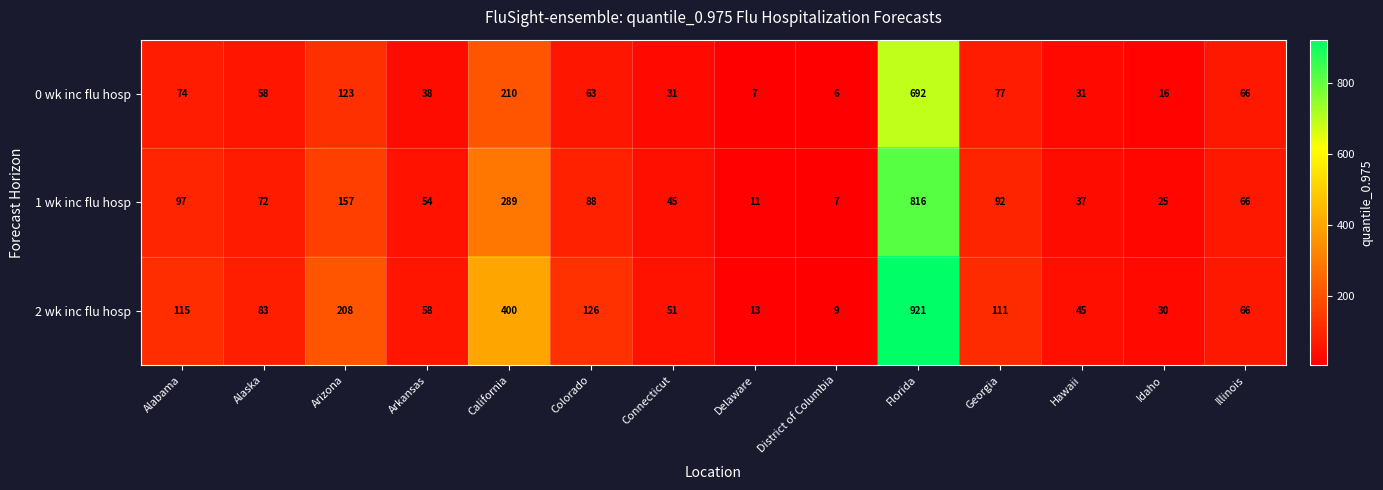

Rank the series at Delaware from lowest to highest value.

0 wk inc flu hosp, 1 wk inc flu hosp, 2 wk inc flu hosp